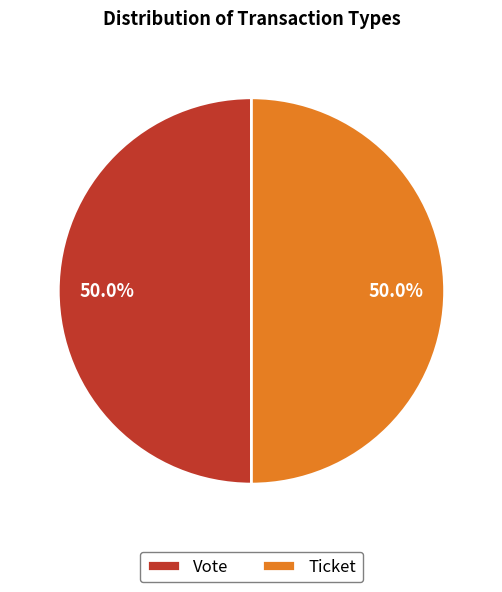

Combined, what portion of the pie is Vote and Ticket?

100.0%